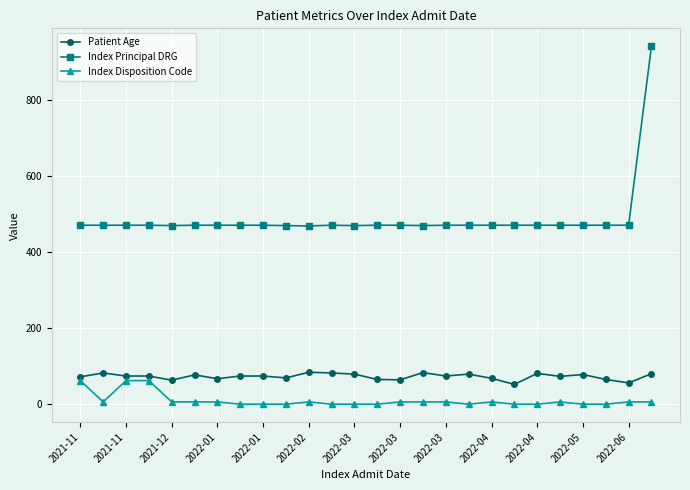

What is the value of the Index Principal DRG point at the 25th from the left?

470